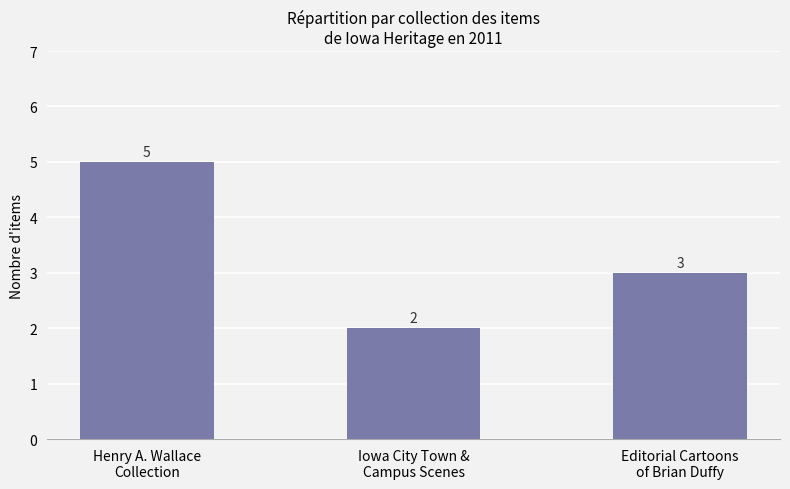

Reading right to left, extract all data points from this chart.

3	2	5